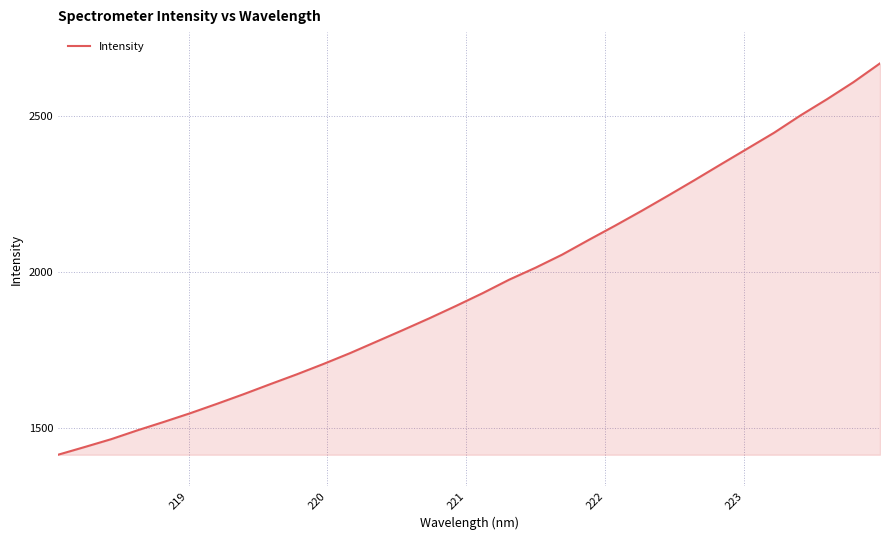

True or false: there are more than 0 points higher than both neighbors.

False